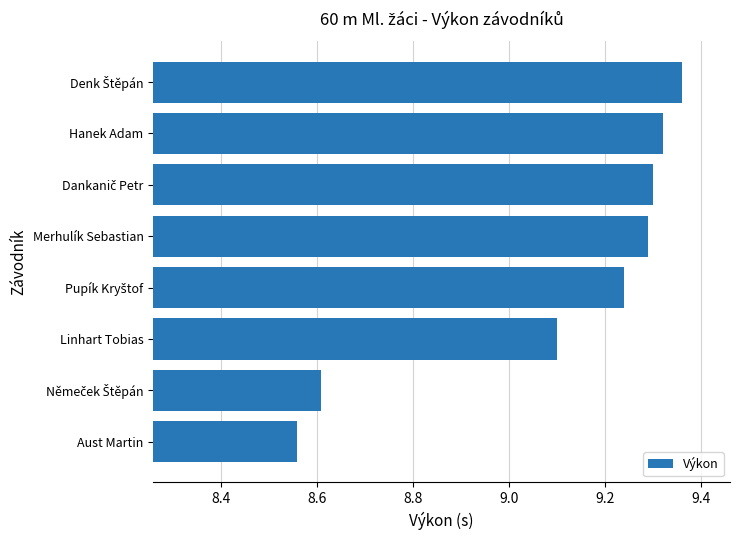

What is the sum of all values?

72.8